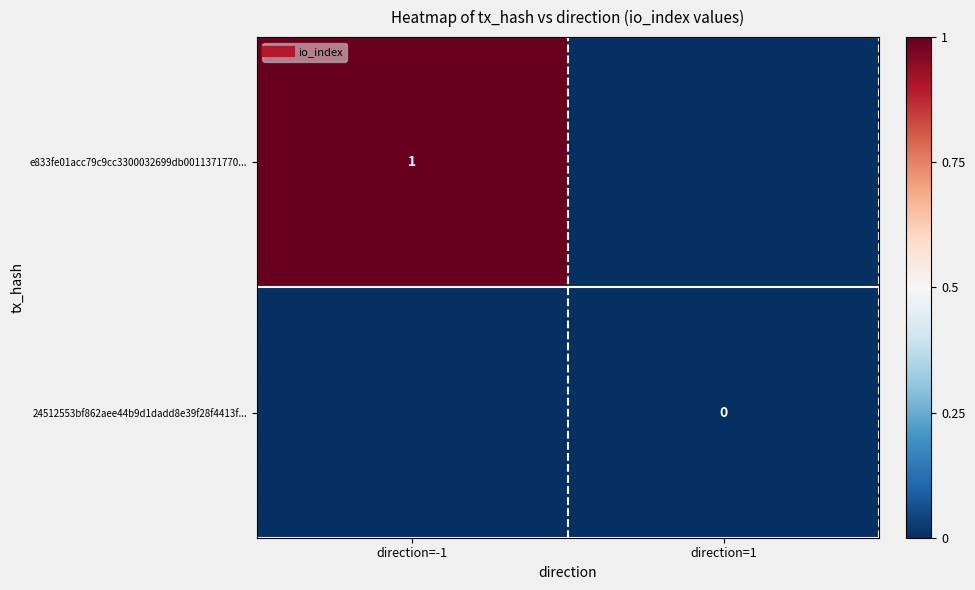

Rank the categories by 24512553bf862aee44b9d1dadd8e39f28f4413f... value from lowest to highest.

direction=-1, direction=1